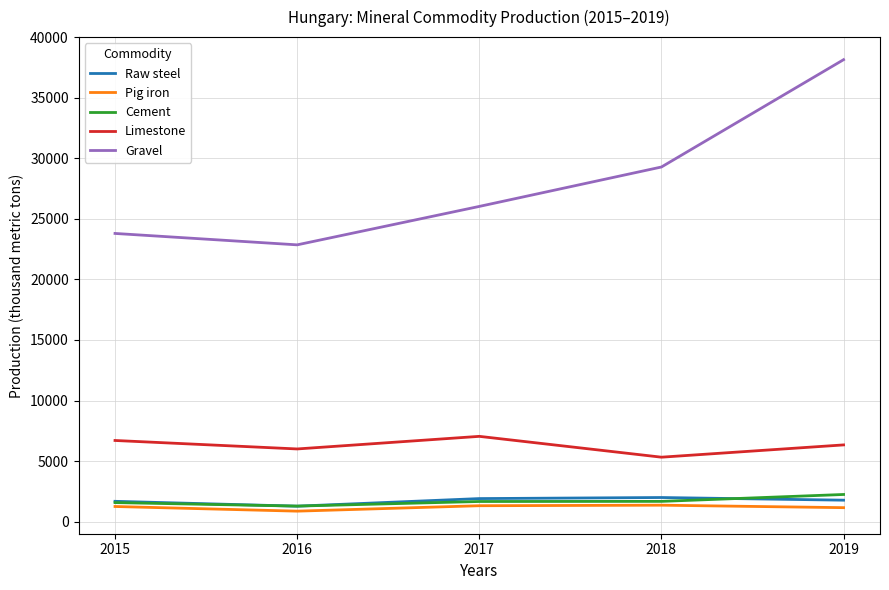

How many distinct data groups are displayed?

5